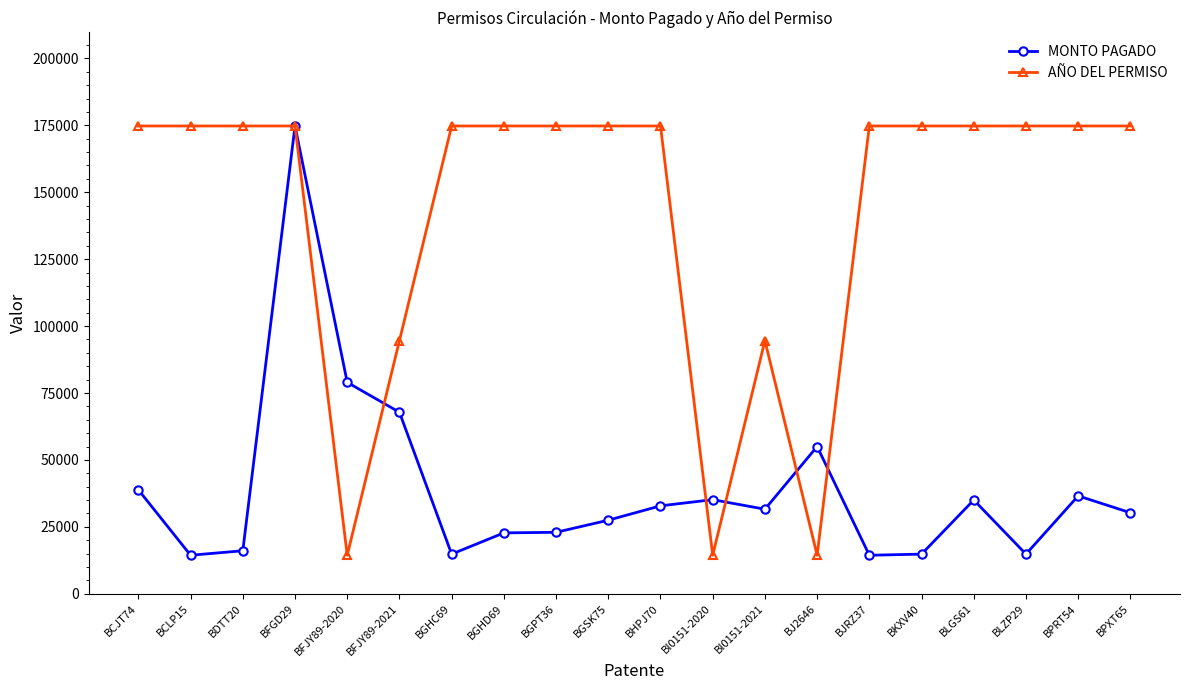

What is the sum of all MONTO PAGADO values?

779490